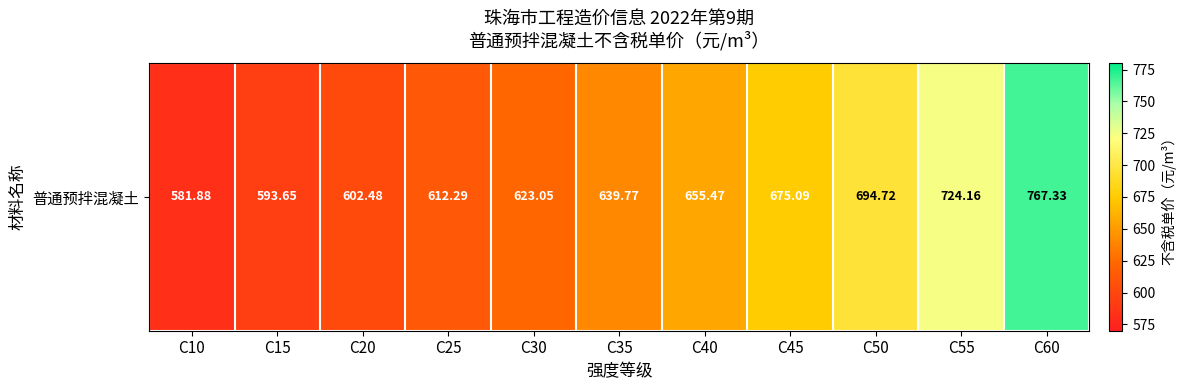

Which label corresponds to the smallest value in the chart?

C10